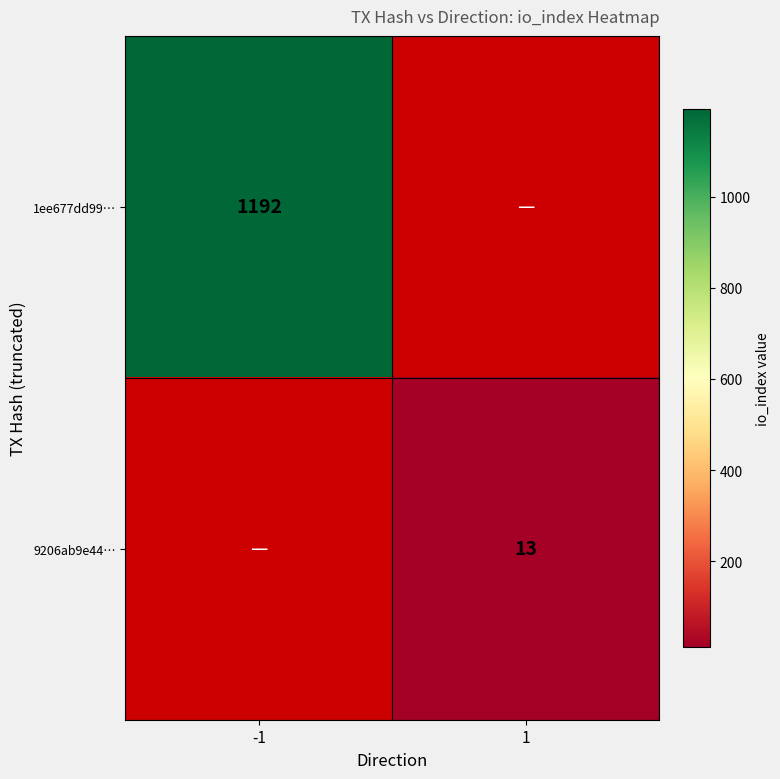

Is it true that 1ee677dd99… equals 384 at -1?

False